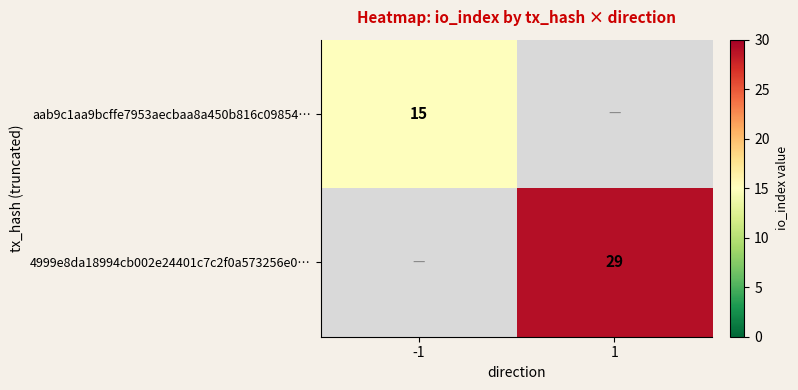

Is the value of aab9c1aa9bcffe7953aecbaa8a450b816c09854… at -1 greater than the value of 4999e8da18994cb002e24401c7c2f0a573256e0… at 1?

No